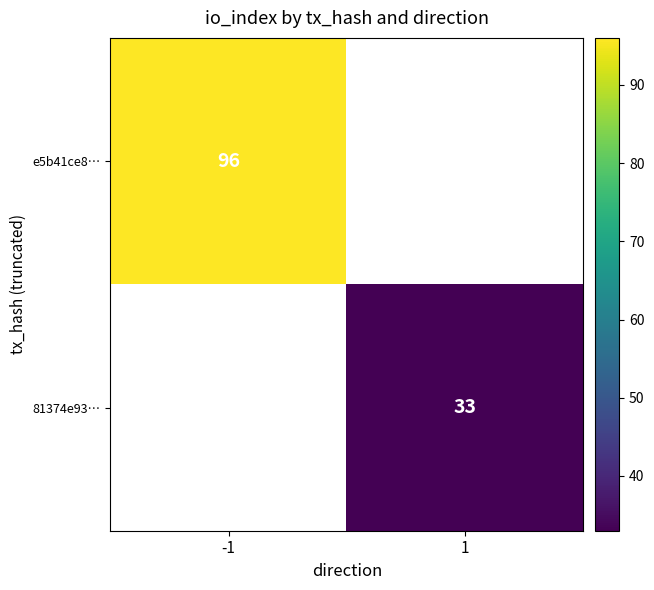

The value of e5b41ce8… at -1 is 96. True or false?

True